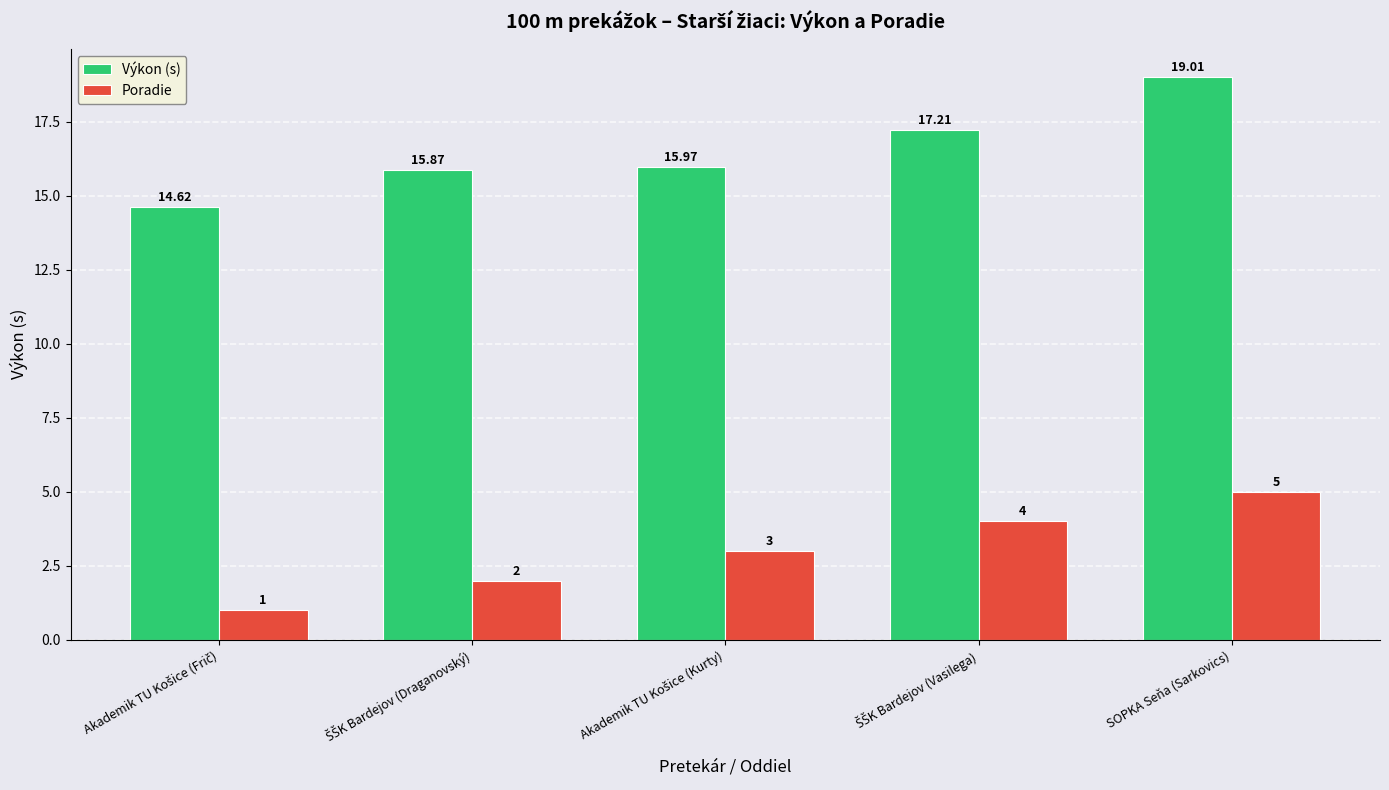

How many bars are there in each group?

2